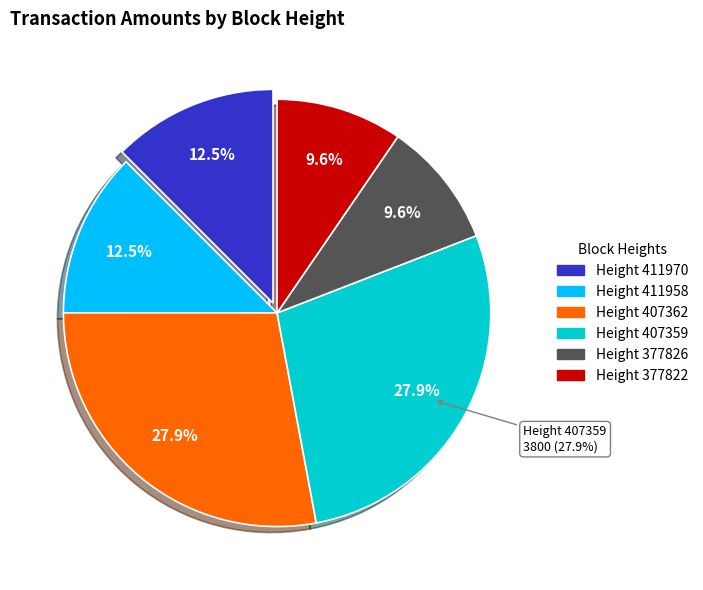

What is the largest slice in the pie chart?

407359